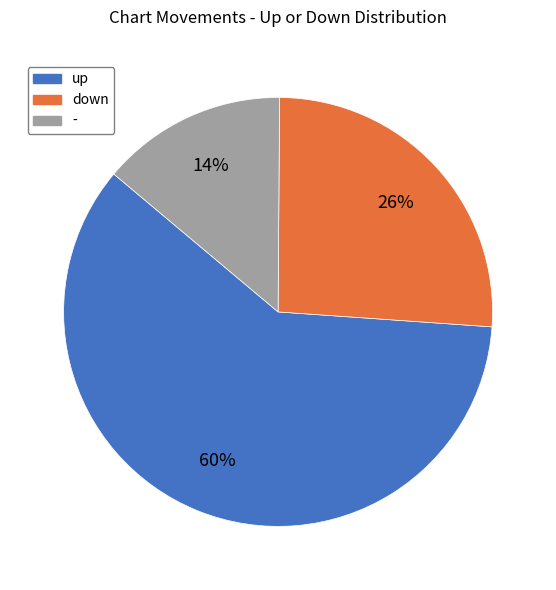

What is the largest slice in the pie chart?

up